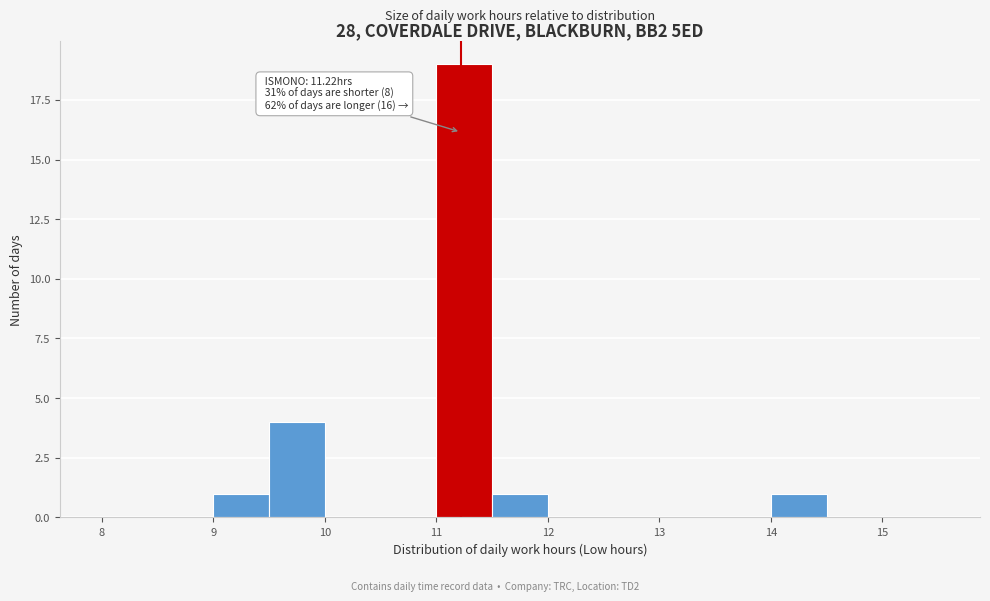

Over which range of the x-axis is the bar tallest?

11.0 to 11.5